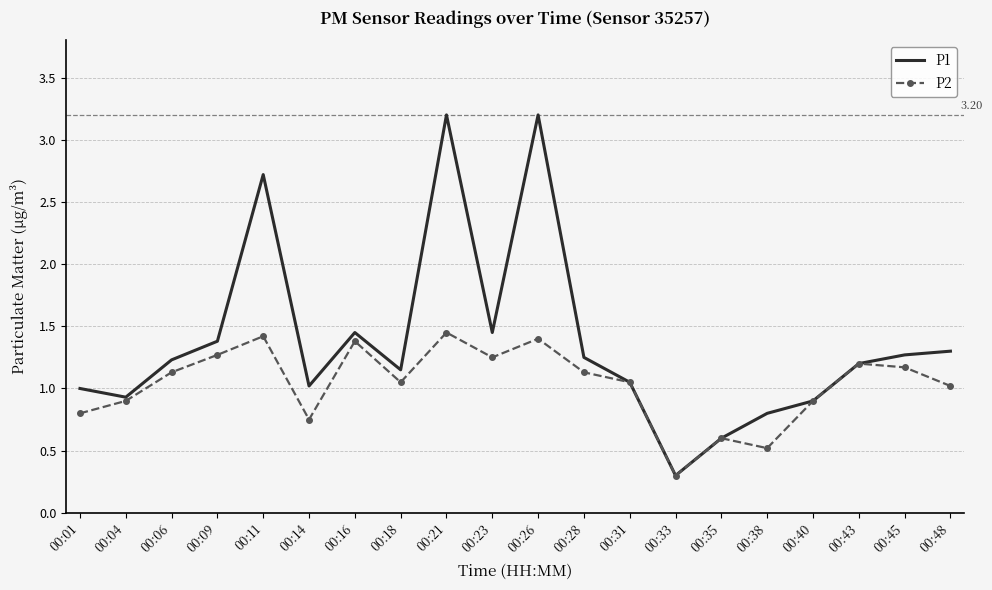

The value of P1 at 00:23 is 1.4. True or false?

True